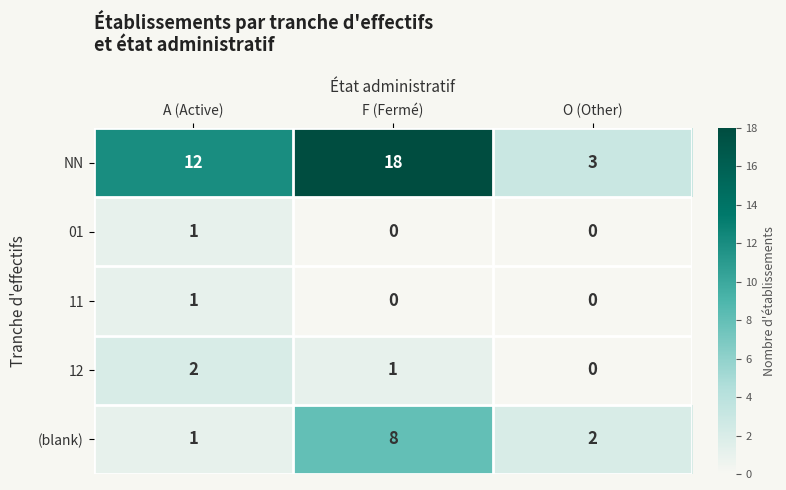

Which series has the widest spread of values?

NN